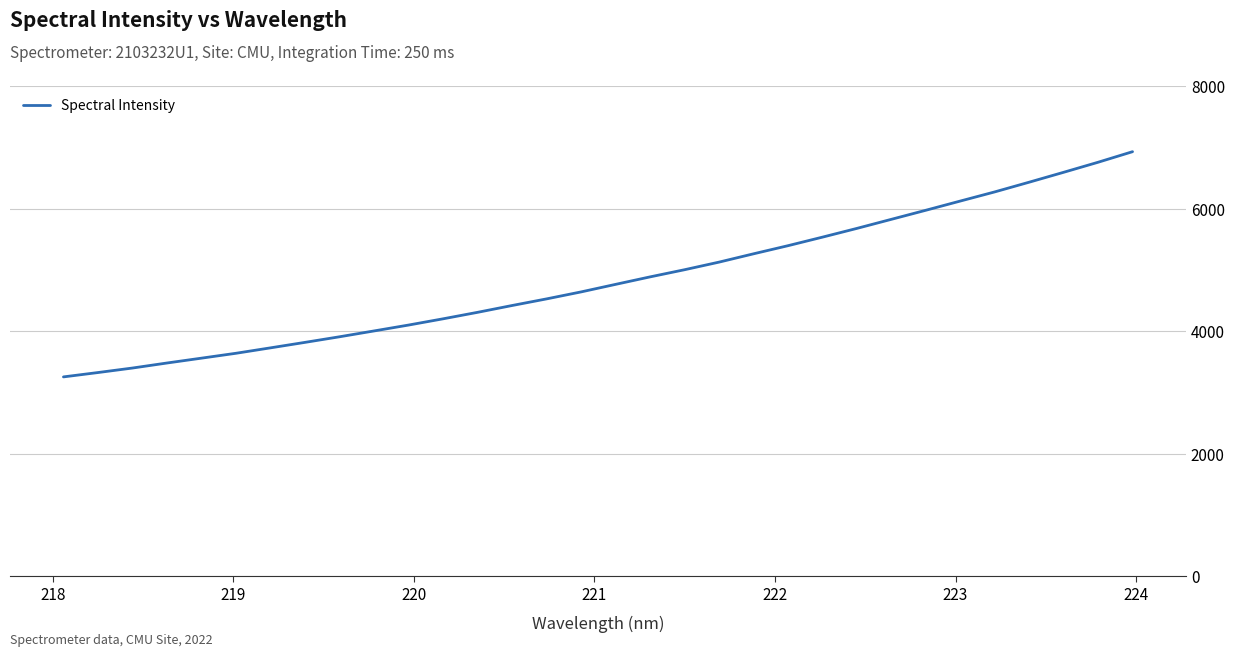

What is the difference between the maximum and second lowest values?

3605.8